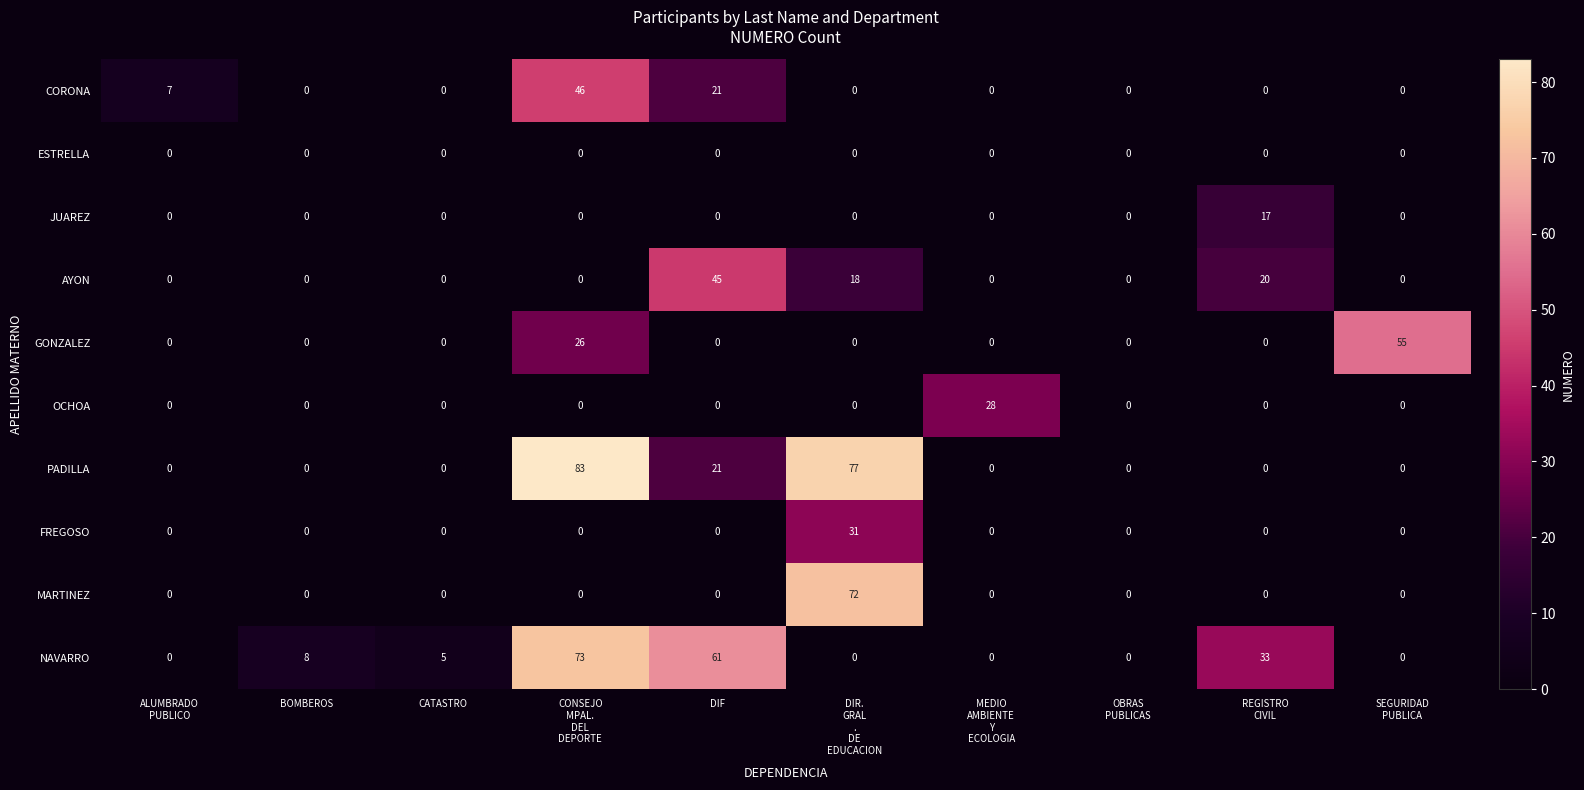

What is the maximum value shown in the chart?

83